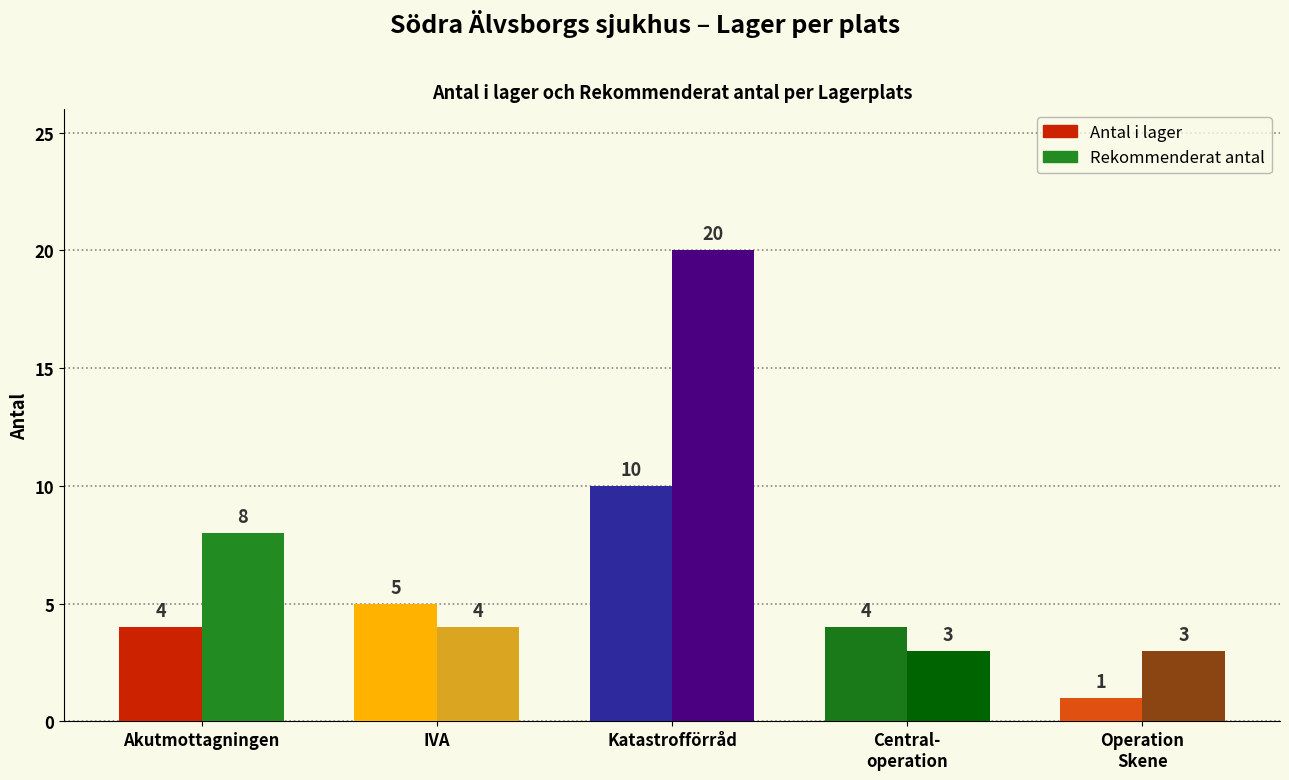

At which label is Antal i lager closest to 5?

IVA